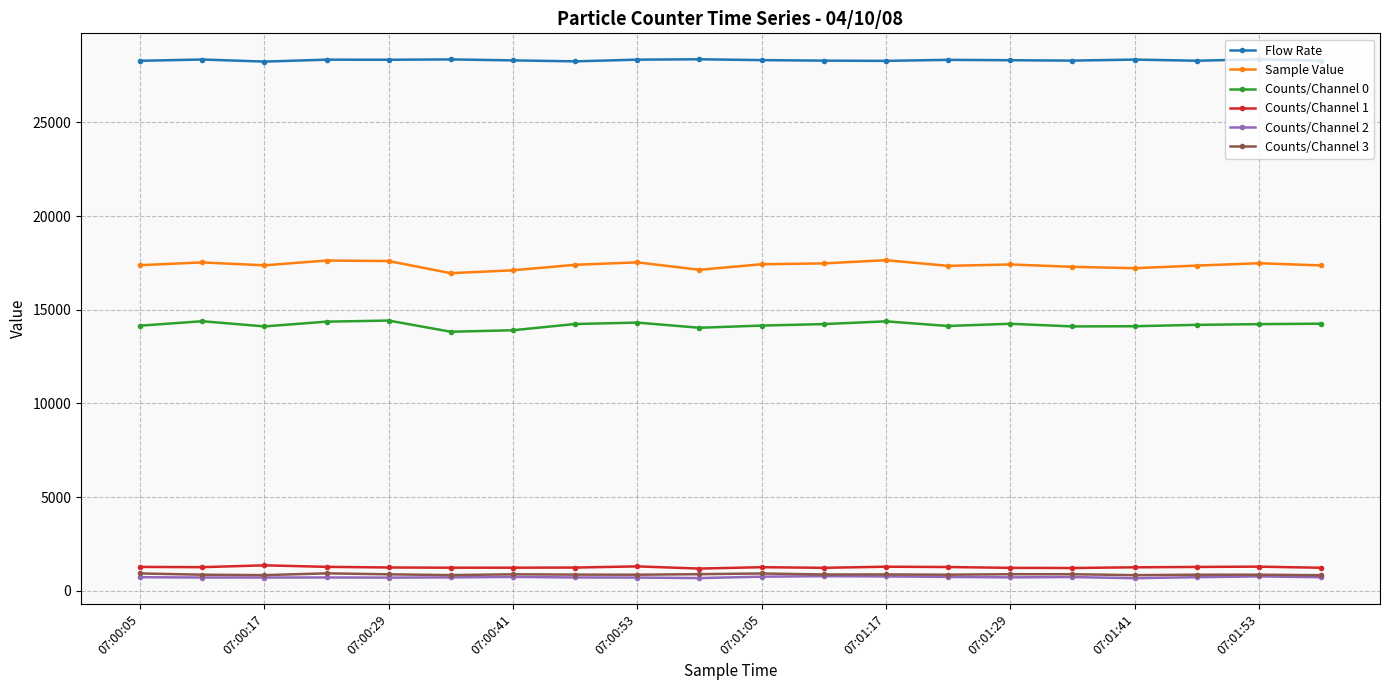

What is the value of the Counts/Channel 0 point at the 2nd from the left?

14386.0